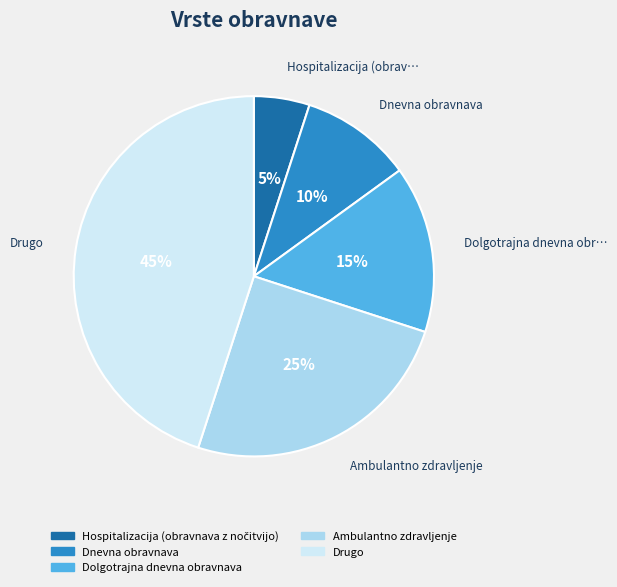

Does Dnevna obravnava account for over 50% of the chart?

No